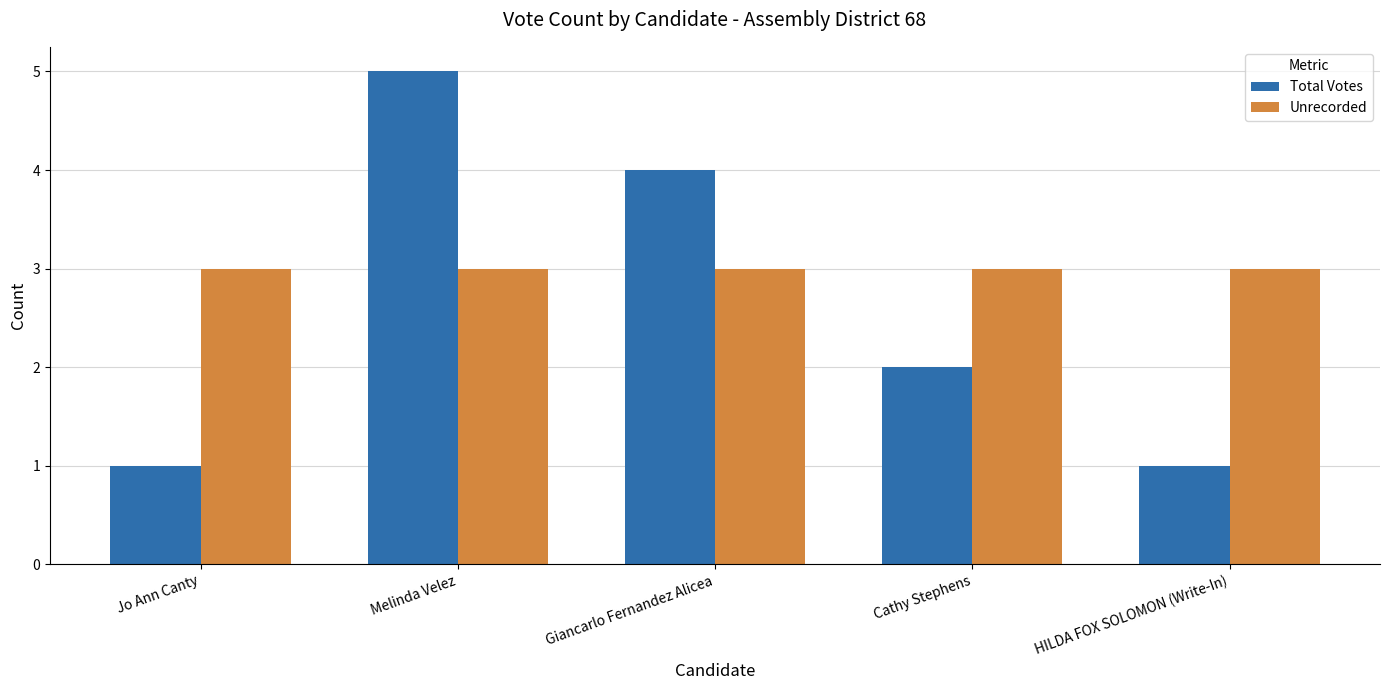

Reading left to right, transcribe all the data shown in this chart.

Total Votes: Jo Ann Canty=1	Melinda Velez=5	Giancarlo Fernandez Alicea=4	Cathy Stephens=2	HILDA FOX SOLOMON (Write-In)=1
Unrecorded: Jo Ann Canty=3	Melinda Velez=3	Giancarlo Fernandez Alicea=3	Cathy Stephens=3	HILDA FOX SOLOMON (Write-In)=3